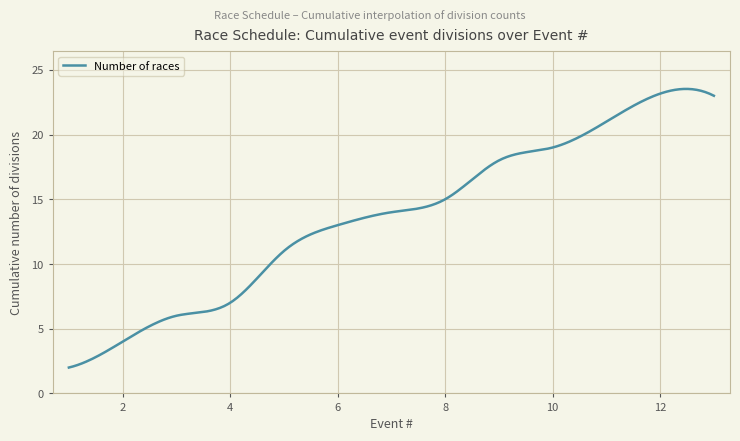

Count the number of categories in the chart.

300